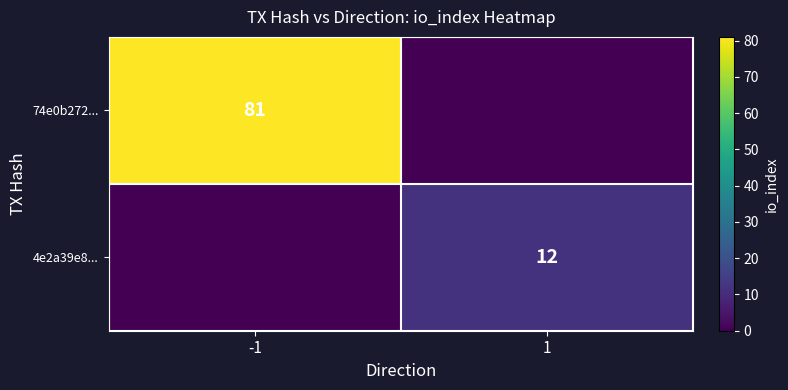

The value of 74e0b272... at -1 is 81. True or false?

True